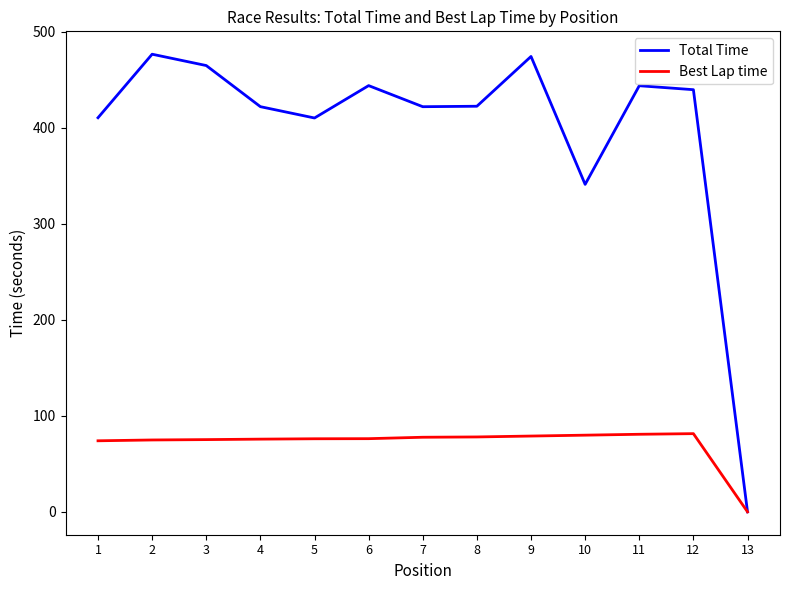

Is it true that Best Lap time equals 79.0 at 9?

True